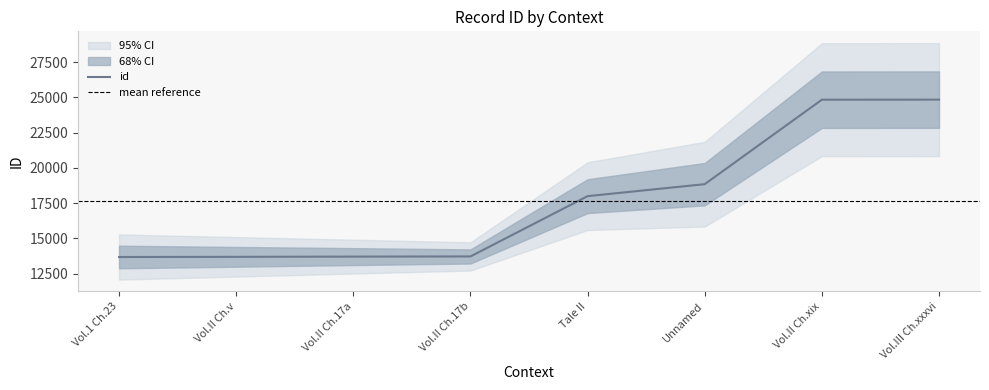

The value of id at Vol.II Ch.17a is 13716. True or false?

True